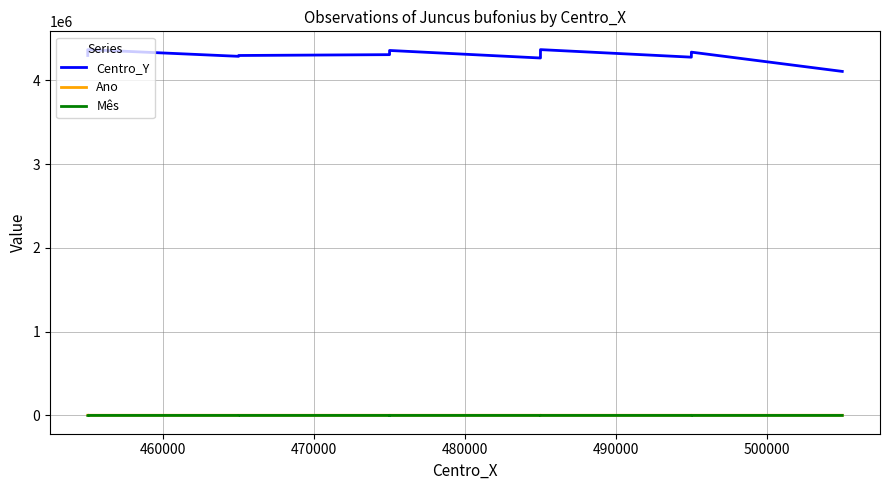

How many series are shown in this chart?

3